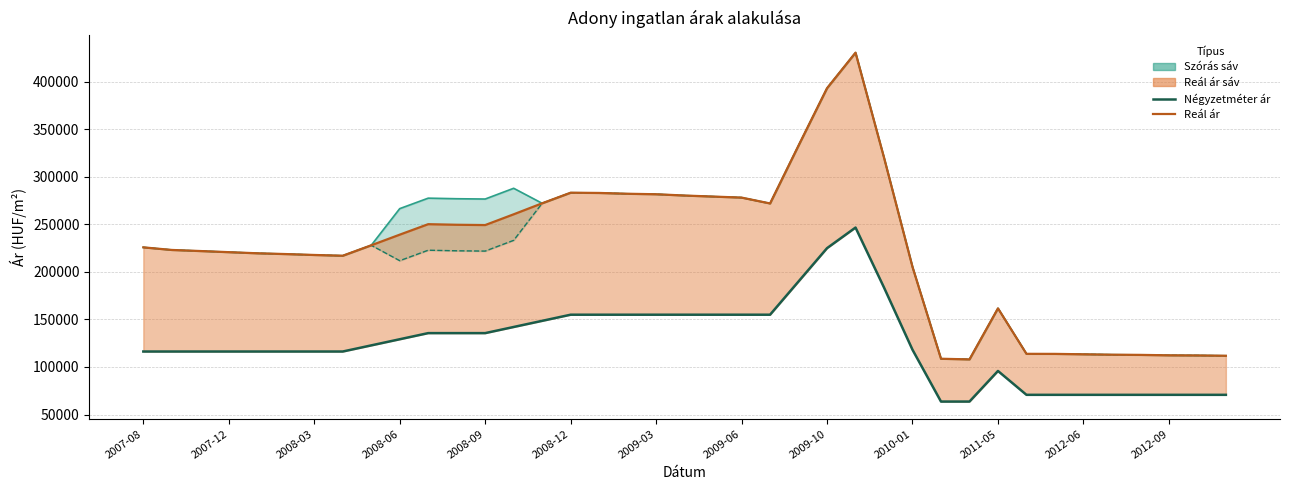

Which series has the largest total across all categories?

Szórás felső határ